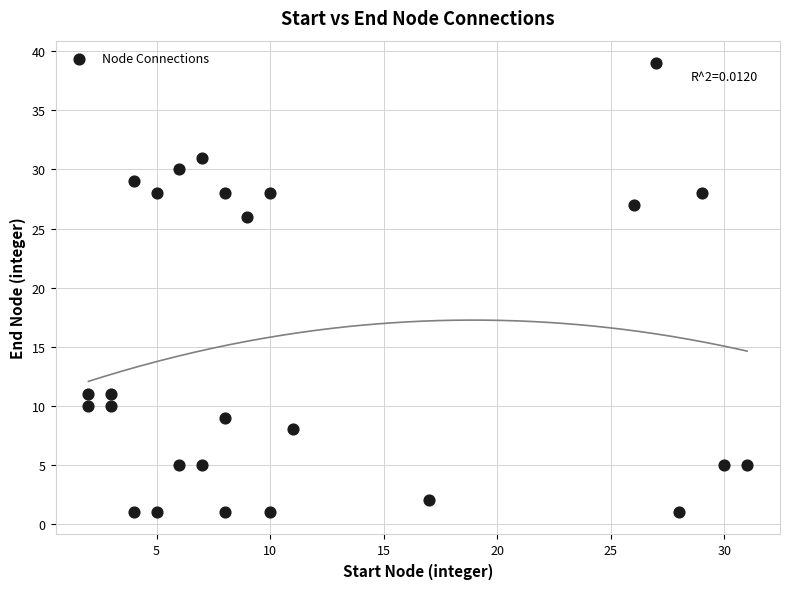

What is the range of X values (max minus min)?

29